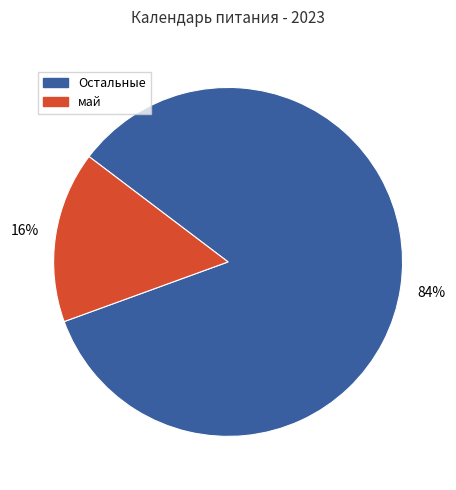

Is there a majority slice in this chart?

Yes